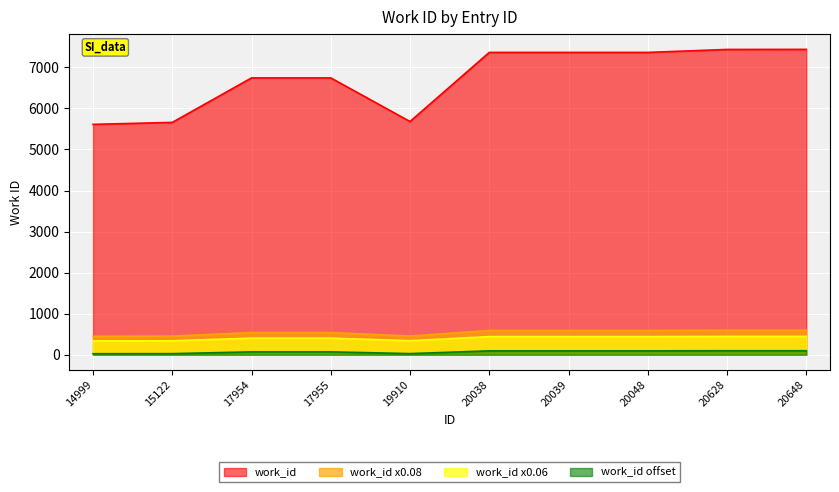

What is the sum of all values?

67412